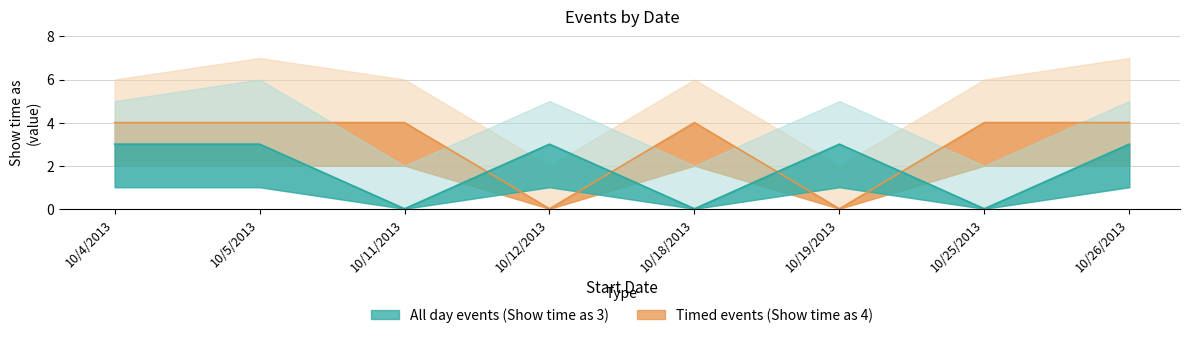

What is the sum of the Timed events (Show time as 4) values at 10/4/2013 and 10/5/2013?

8